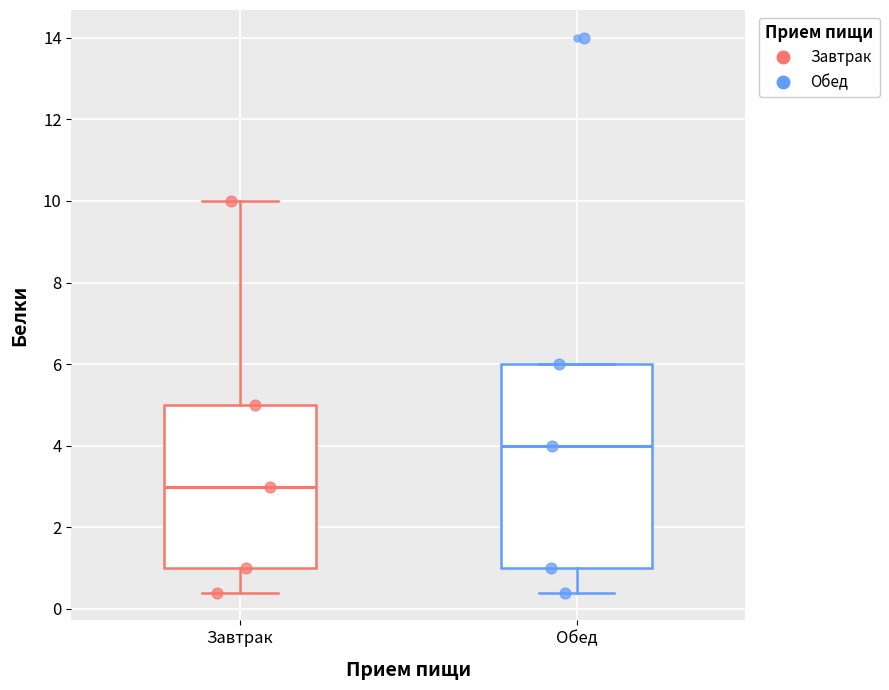

Reading left to right, read every box against the y-axis: the position of its median line, the range the box covers, and the ends of its whiskers. The values are not printed on the chart, so give them approximately, as read against the axis.

Завтрак: median 3.0, box 1.0 to 5.0, whiskers 0.4 to 10.0
Обед: median 4.0, box 1.0 to 6.0, whiskers 0.4 to 6.0